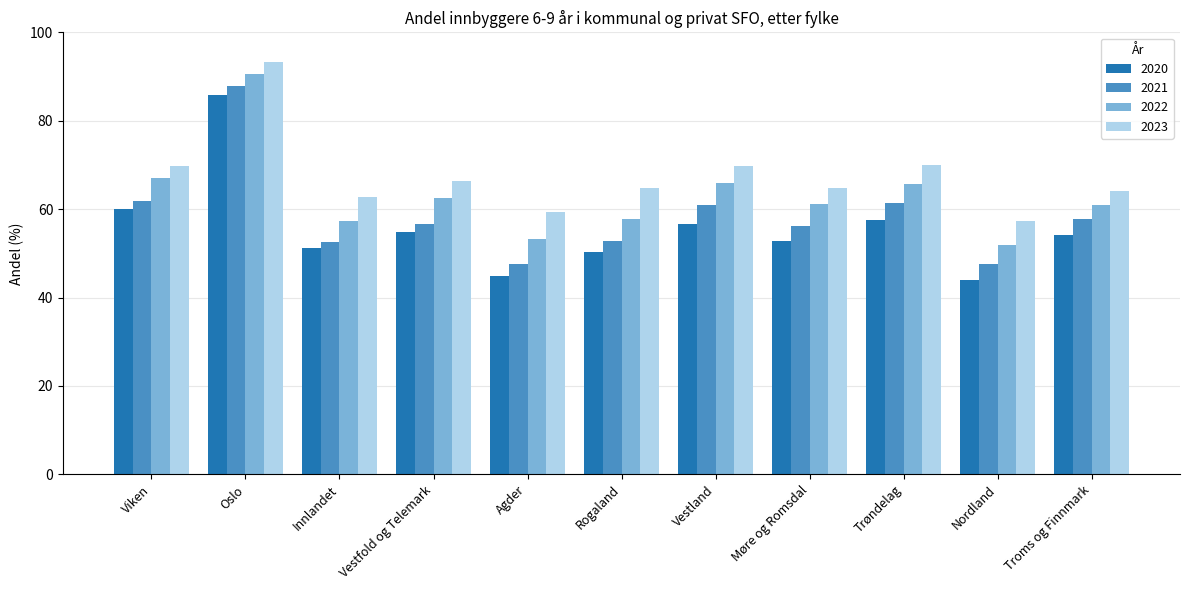

Are the bars horizontal?

No